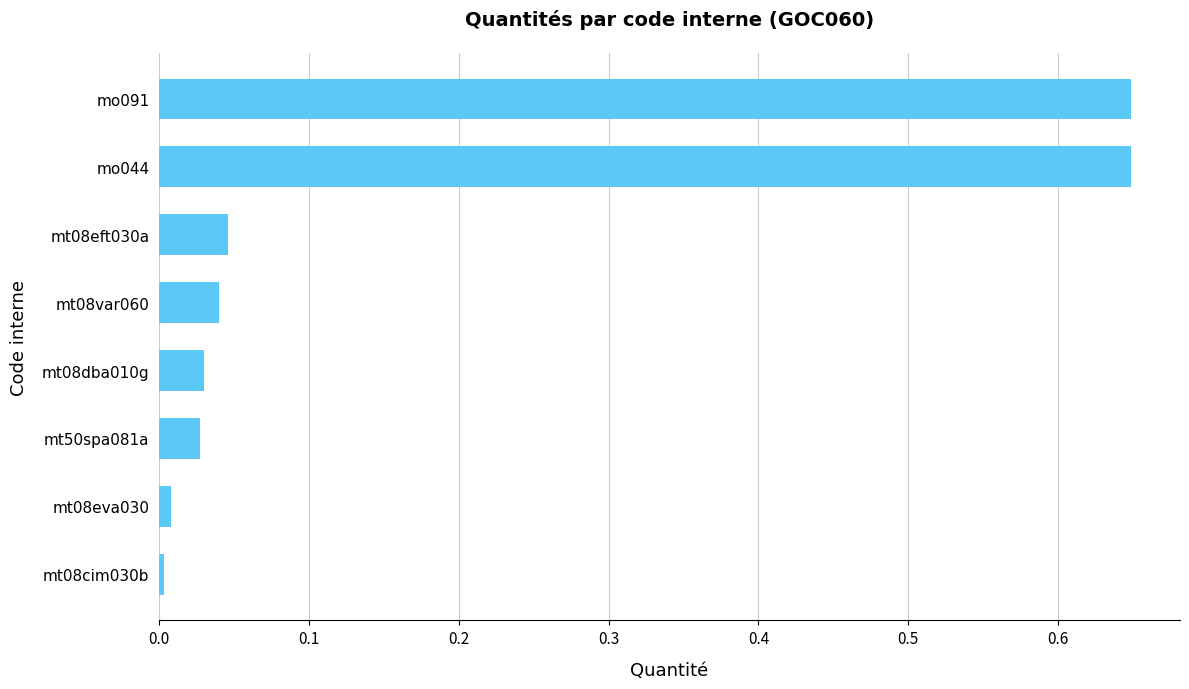

Is it true that the value at mt50spa081a is 0.0?

True